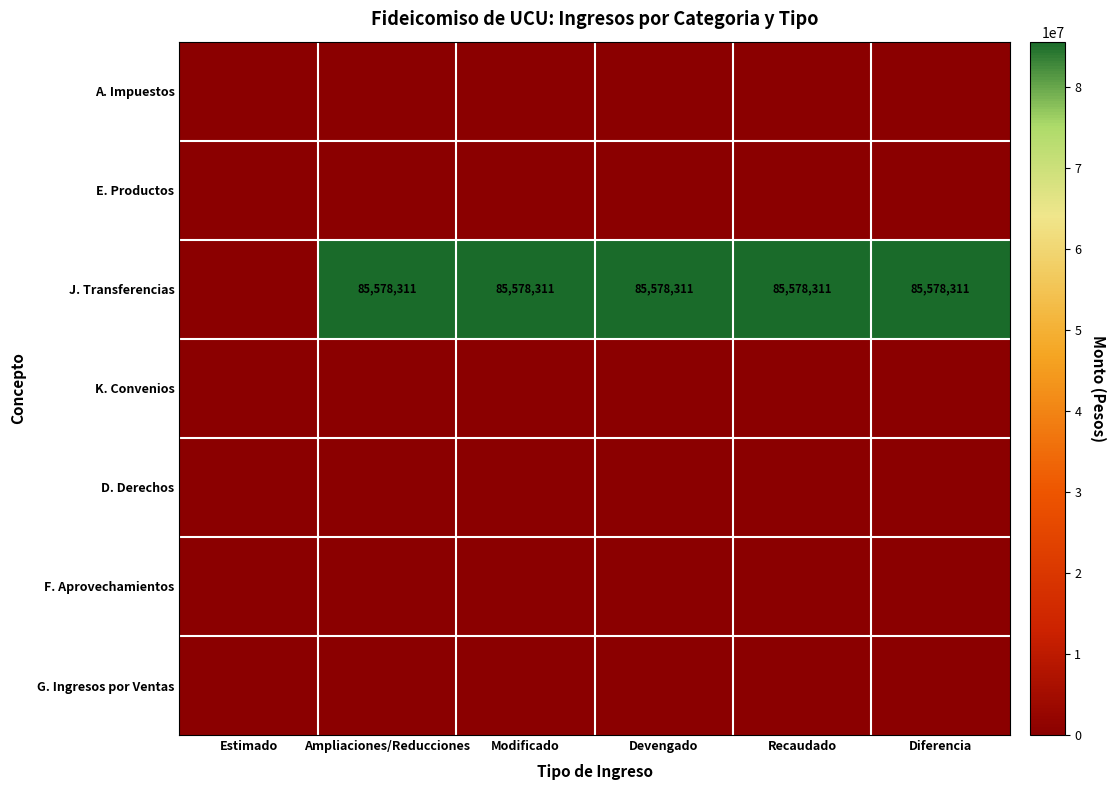

True or false: J. Transferencias has a value of 48138501 at Modificado.

False